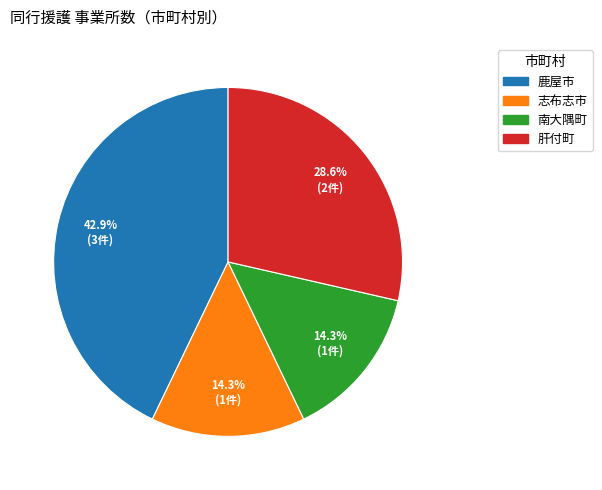

True or false: 南大隅町 accounts for 27% of the total.

False